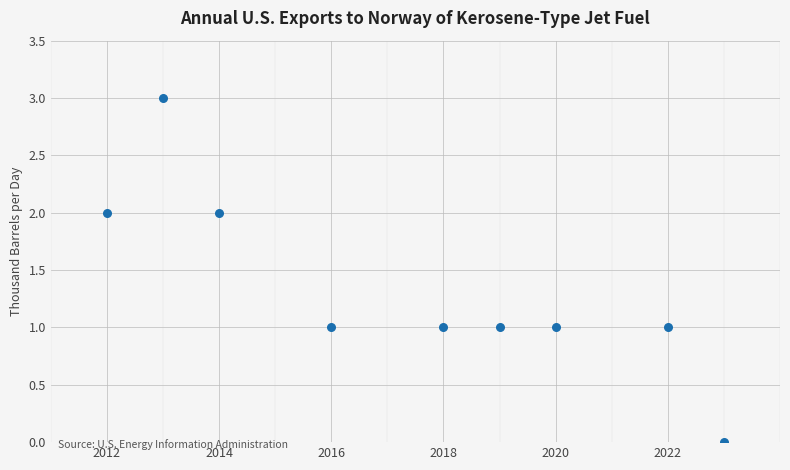

What is the range of Y values (max minus min)?

3